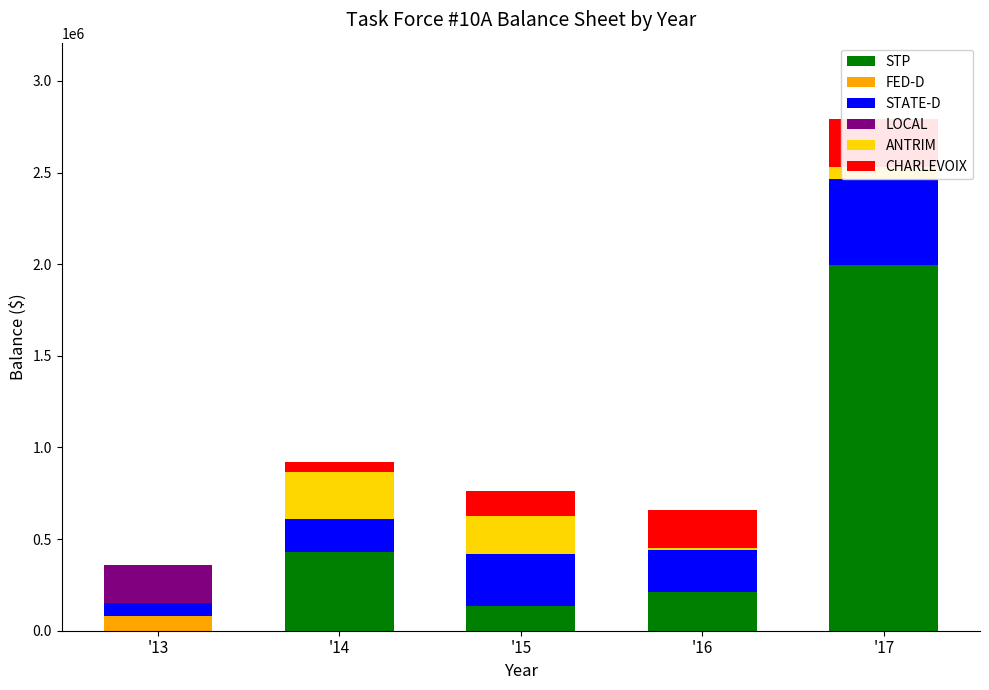

Where does the STATE-D series first go above 232158?

'15